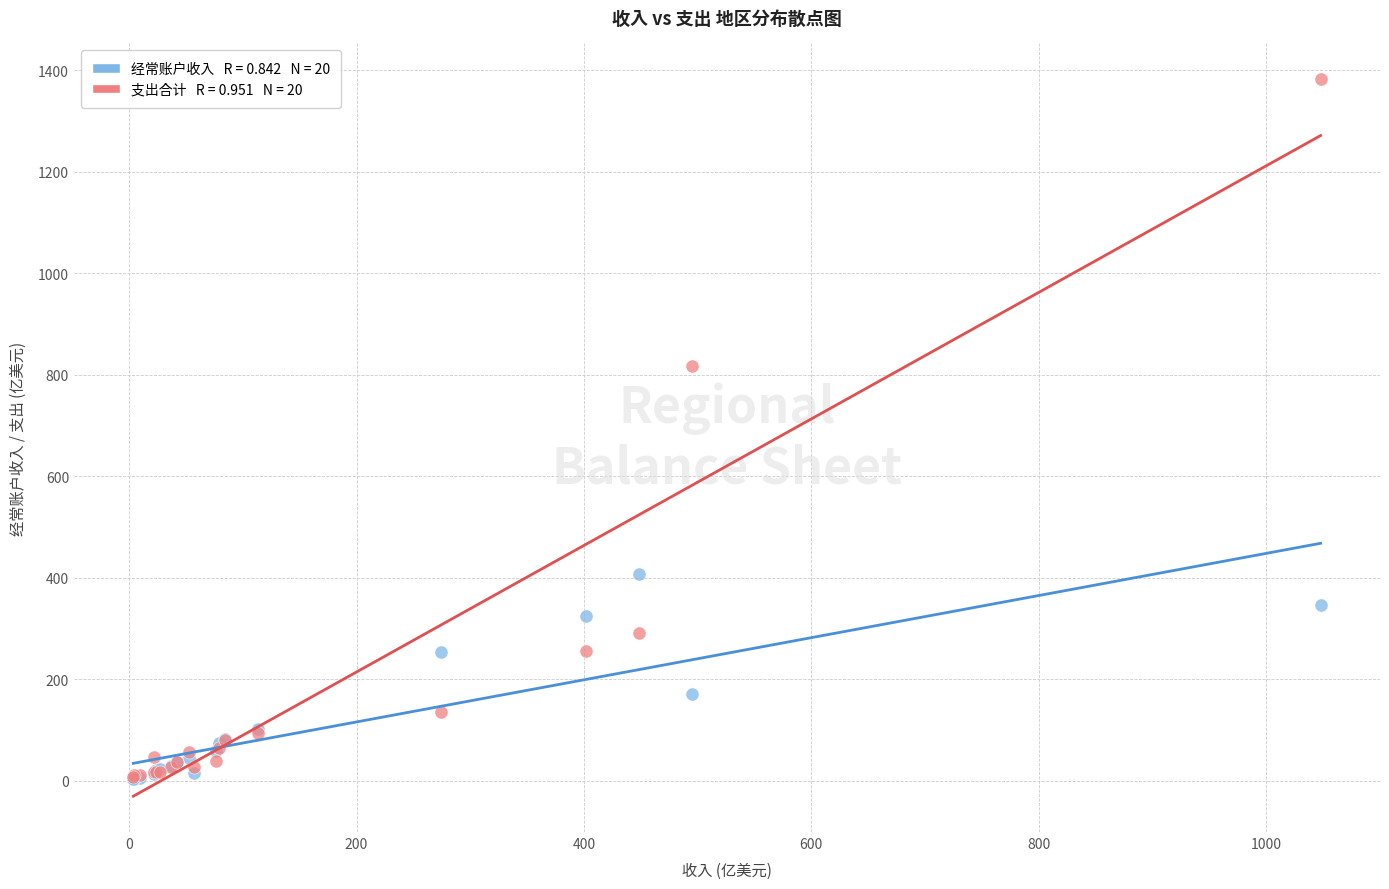

Across all series, what Y value is closest to 692?

817.2